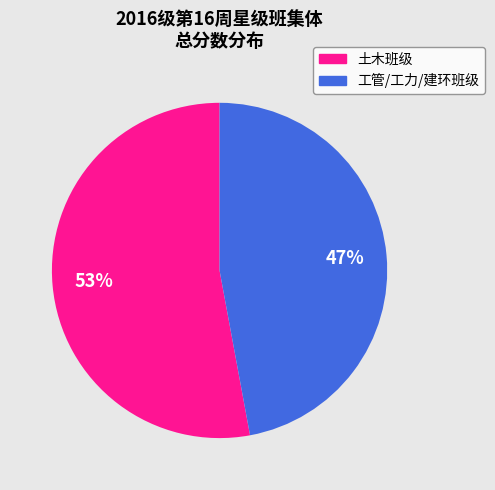

How many slices are in this pie chart?

2